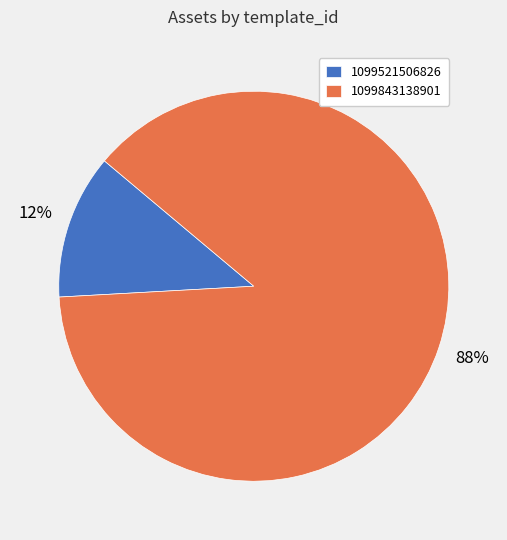

Between 1099843138901 and 1099521506826, which is larger?

1099843138901